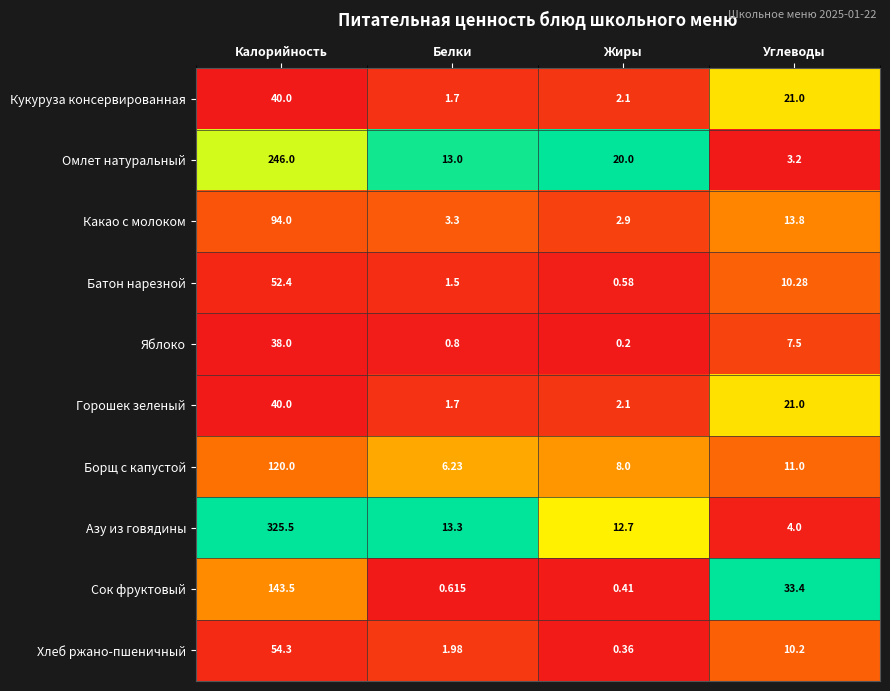

Which series has the largest total across all categories?

Азу из говядины